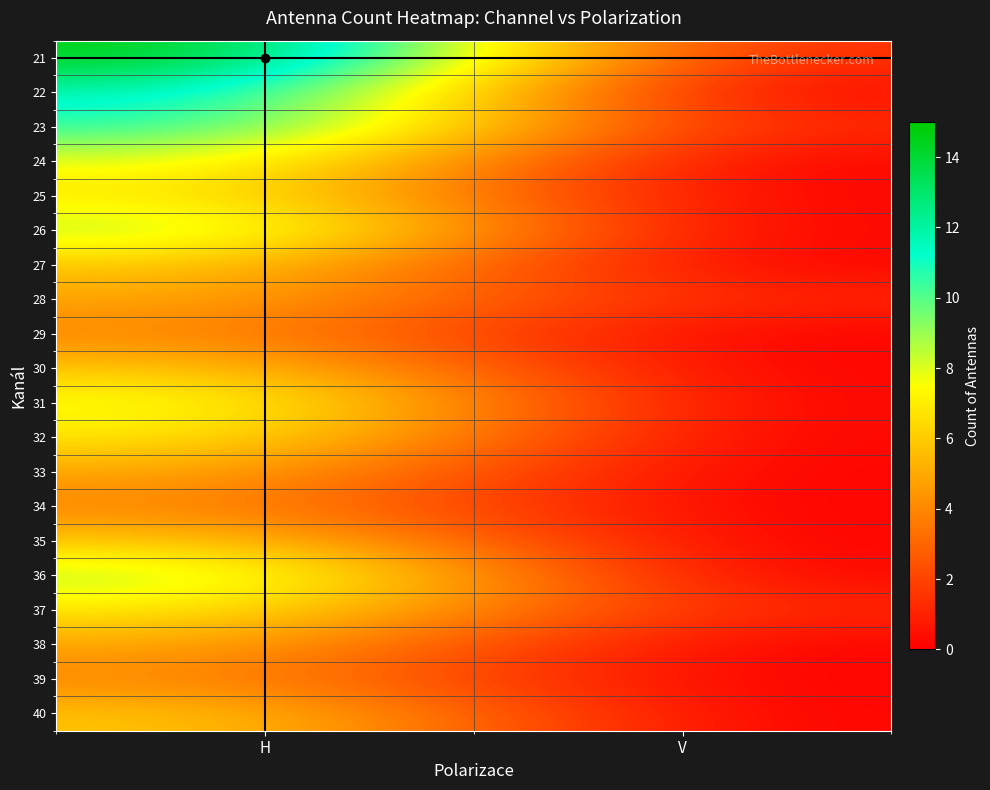

Reading right to left, transcribe all the data shown in this chart.

21: V=1	H=15
22: V=0	H=12
23: V=1	H=11
24: V=0	H=8
25: V=0	H=7
26: V=0	H=9
27: V=0	H=6
28: V=1	H=5
29: V=0	H=4
30: V=0	H=6
31: V=0	H=8
32: V=0	H=7
33: V=0	H=5
34: V=0	H=4
35: V=0	H=6
36: V=0	H=9
37: V=1	H=7
38: V=0	H=5
39: V=0	H=4
40: V=0	H=6